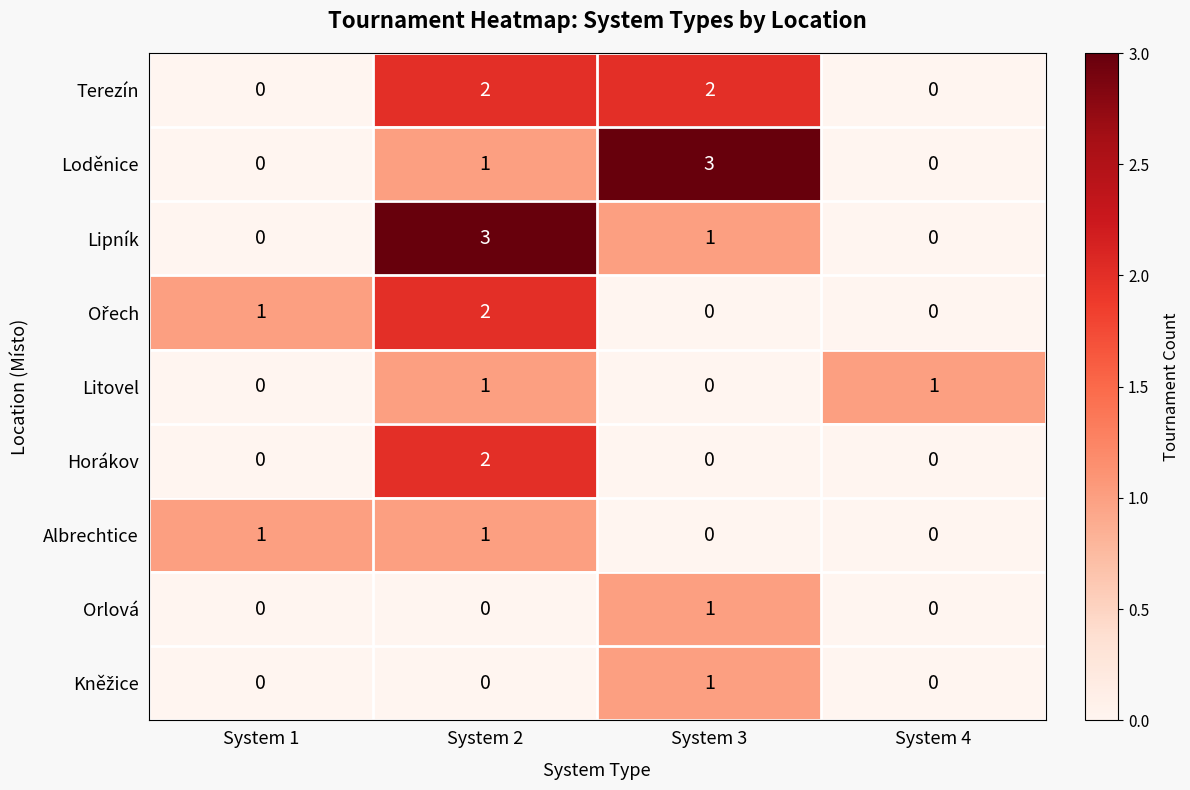

What is the greatest value displayed?

3